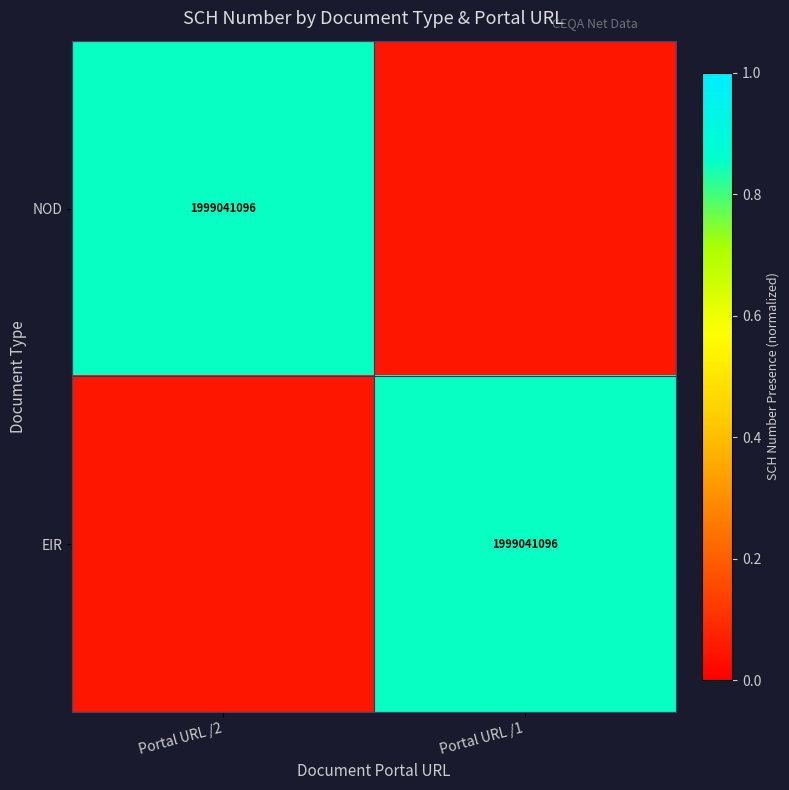

Rank the series at Portal URL /2 from lowest to highest value.

EIR, NOD